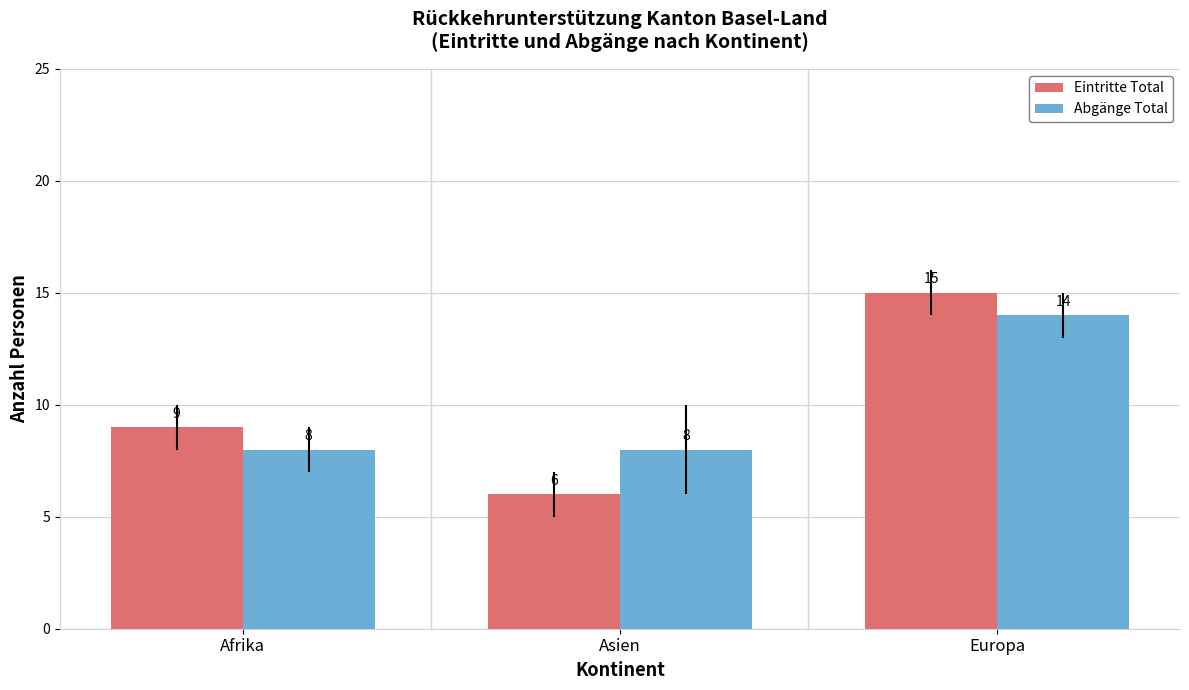

At how many categories does at least one series exceed 13?

1